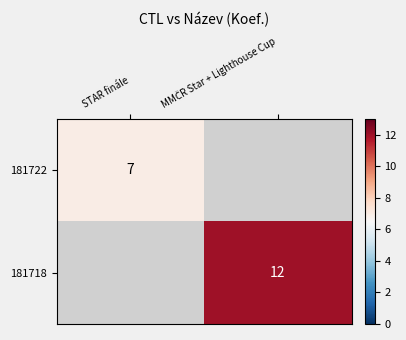

The value of 181722 at STAR finále is 4.0. True or false?

False